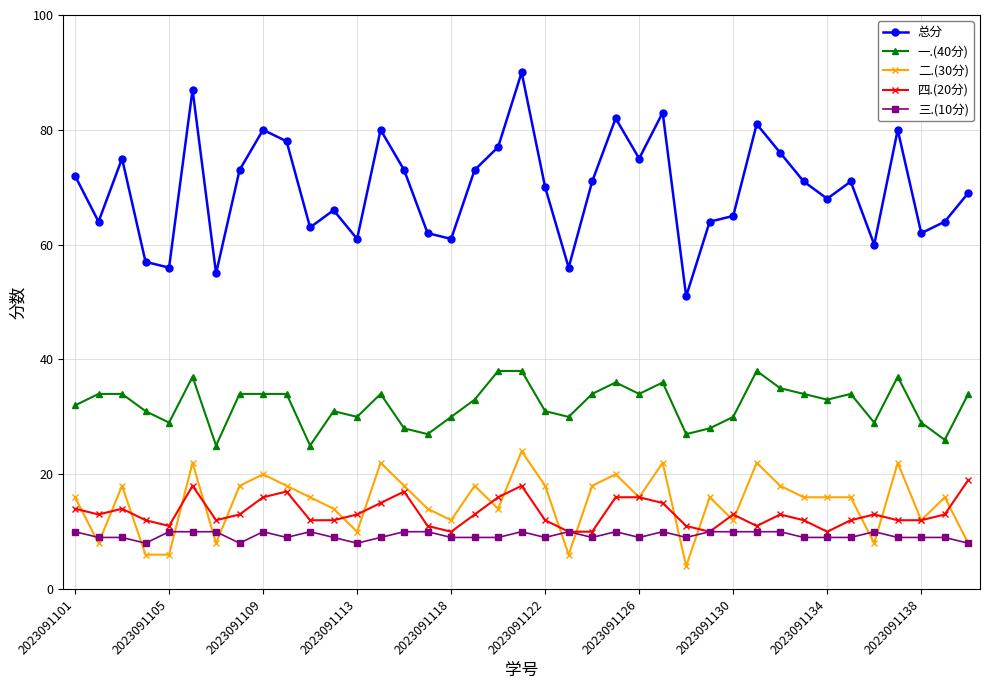

True or false: 一.(40分) and 二.(30分) intersect in this chart.

False